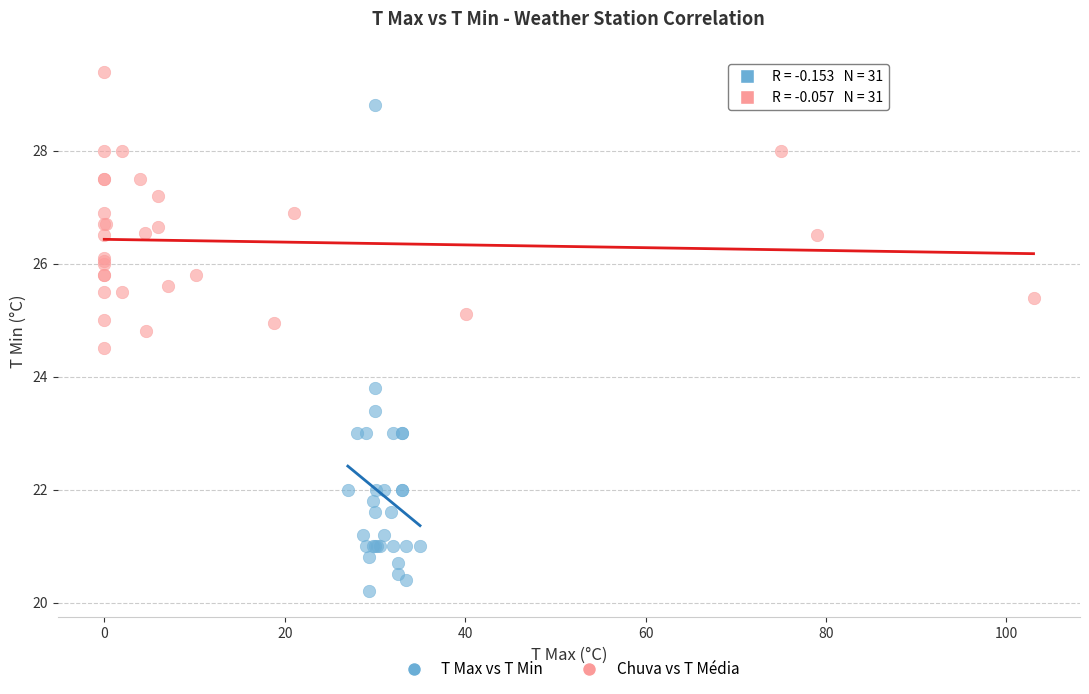

Which series contains the highest Y value?

Chuva vs T Média